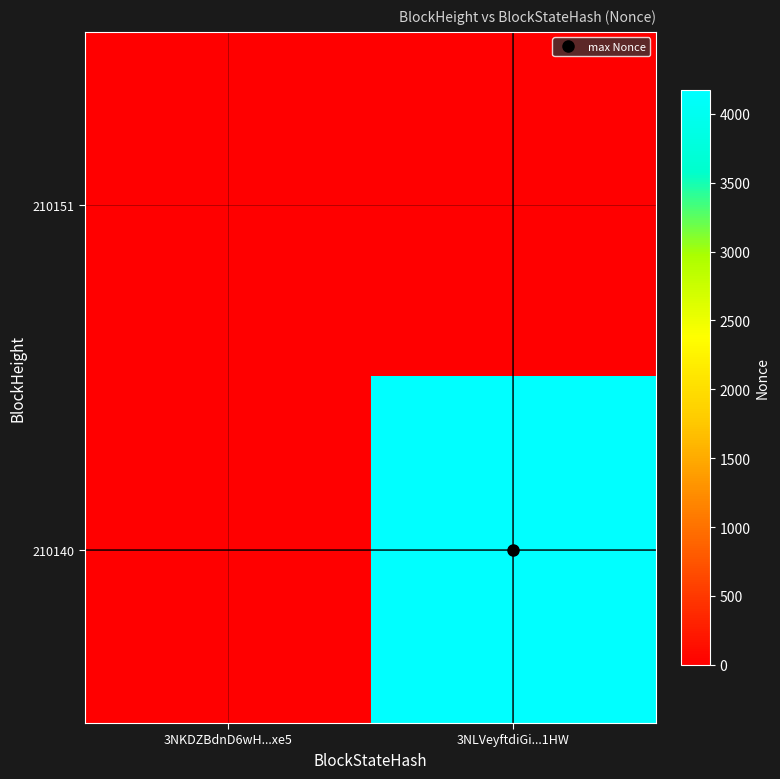

Which series has the widest spread of values?

210140